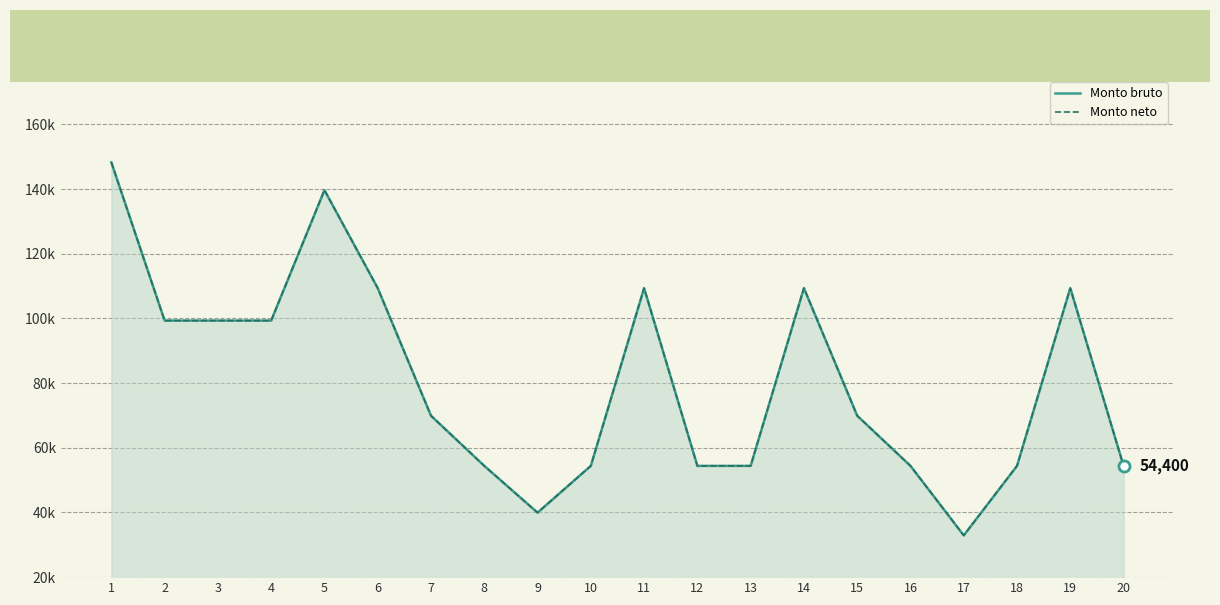

How many values in the Monto neto series exceed 69907?

9